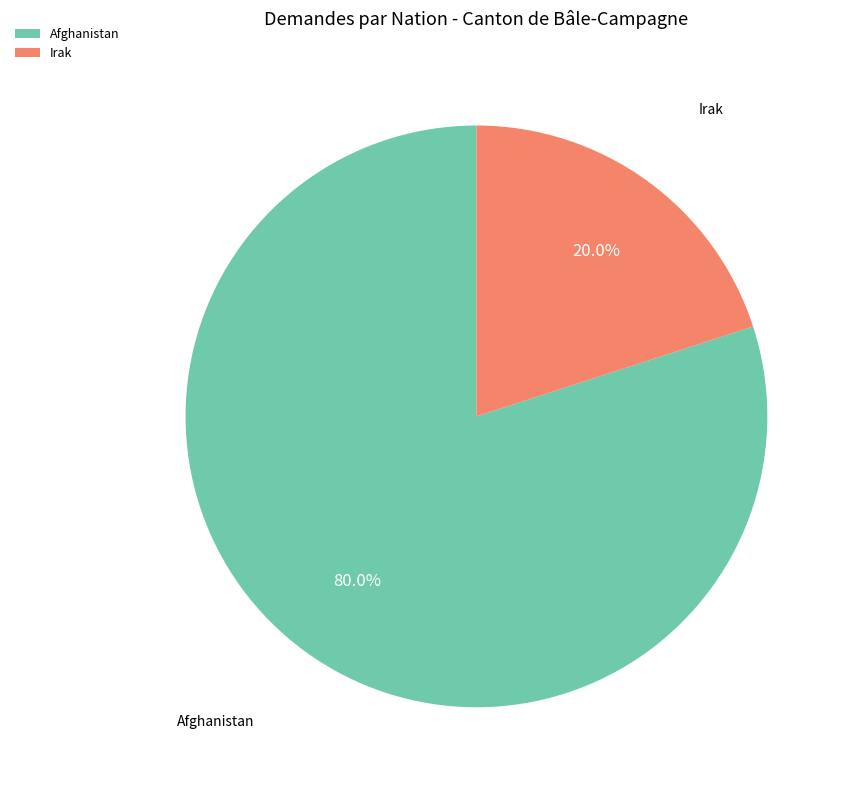

Which slice is the largest?

Afghanistan